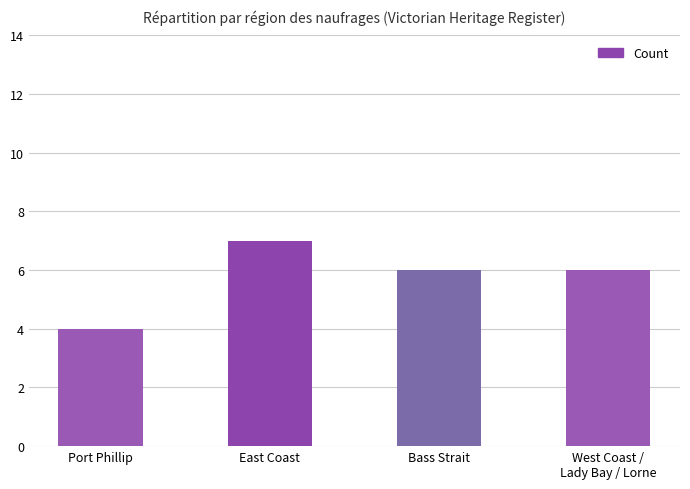

What is the value of the 3rd bar from the left?

6